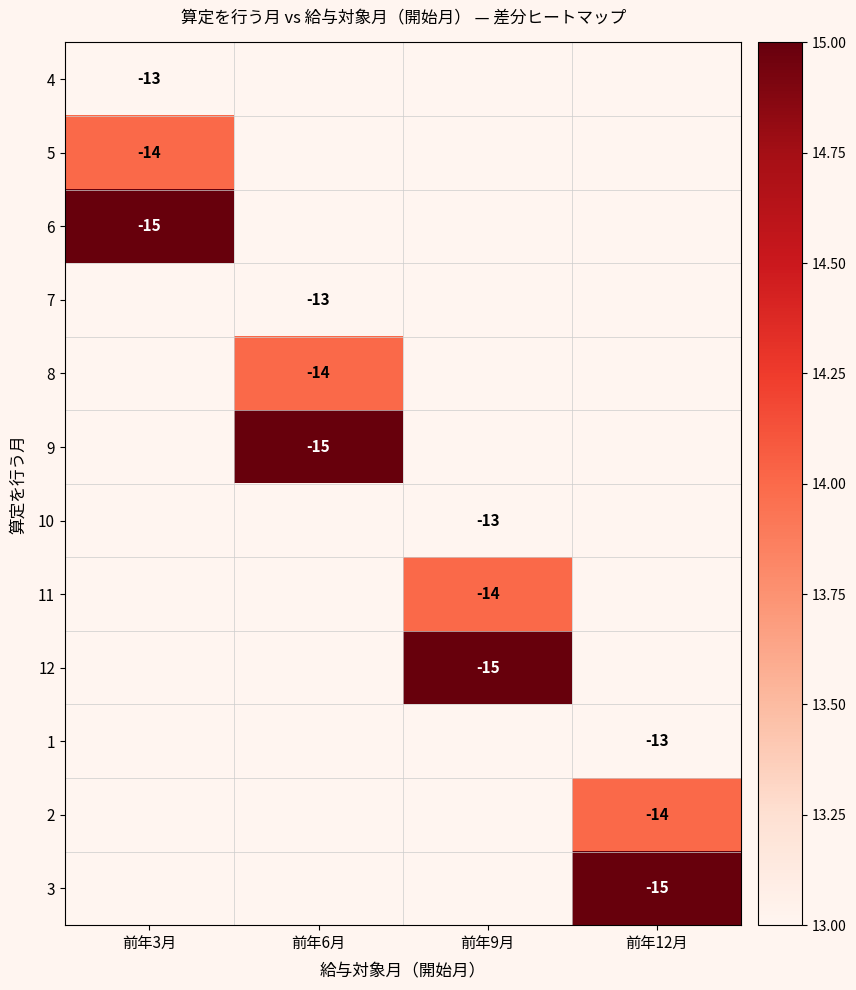

The 2 series shows -14 at 前年12月. True or false?

True